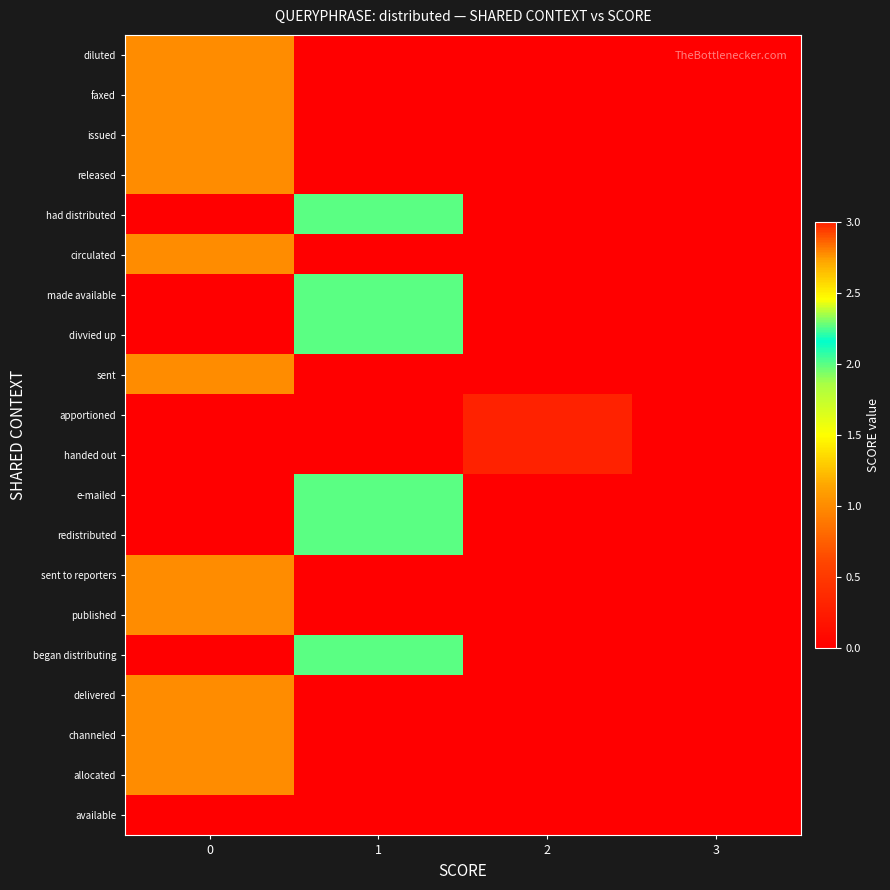

At how many categories does at least one series exceed 0?

3